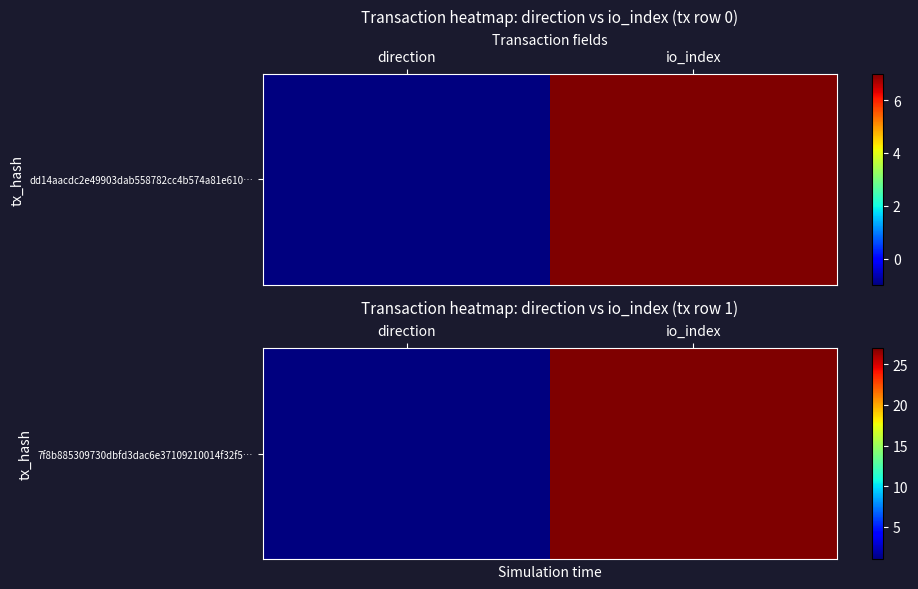

Between direction and io_index, which is larger?

io_index